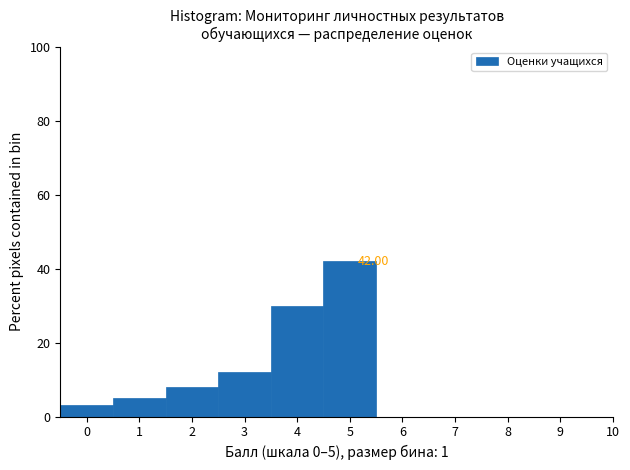

Which range on the x-axis has the tallest bar?

4.5 to 5.5